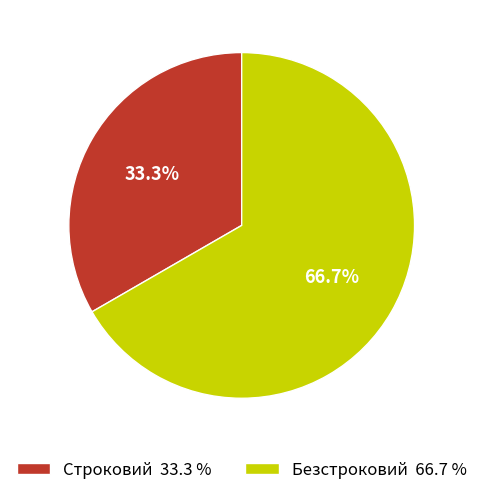

Does Строковий represent more than half of the total?

No